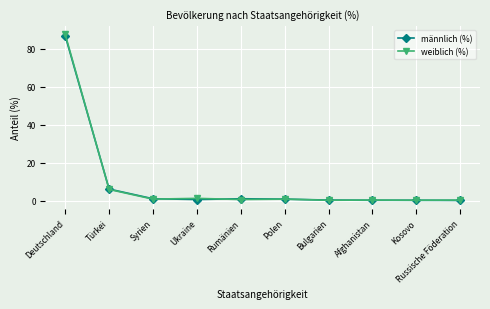

What is the label of the 6th point from the left?

Polen